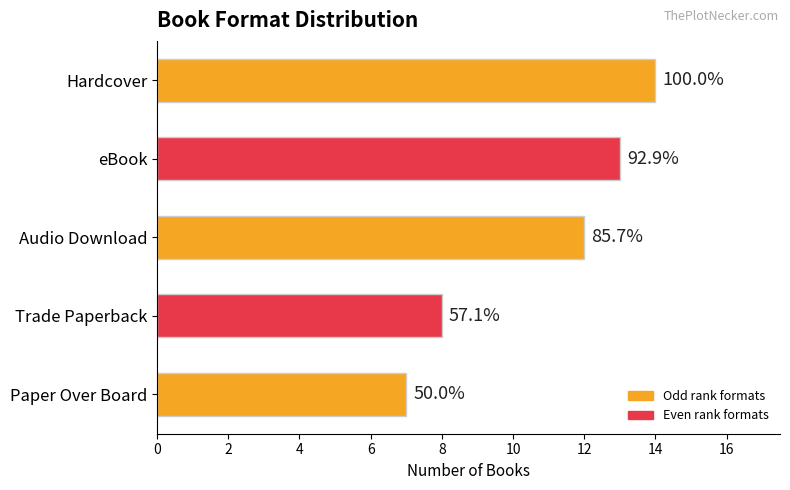

What is the smallest value displayed?

7